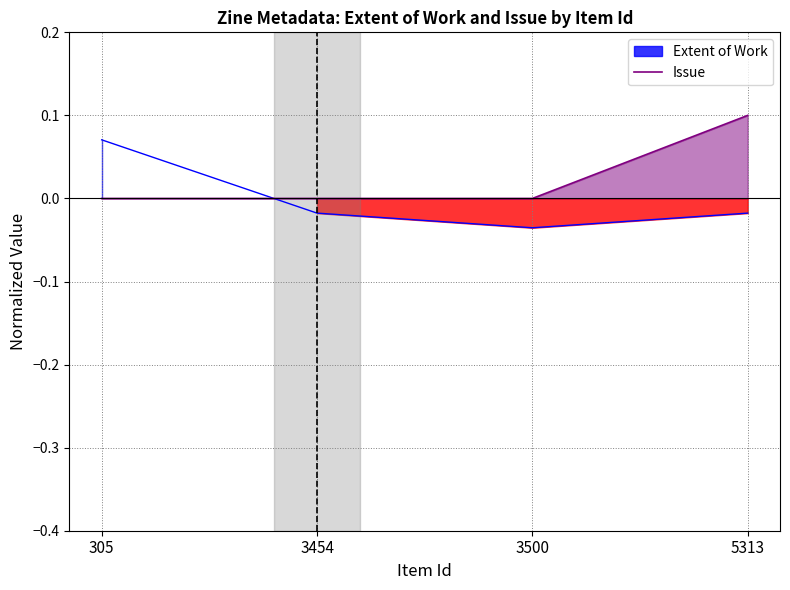

Reading left to right, list all the values displayed in this chart.

0.0	0.0	0.0	0.1